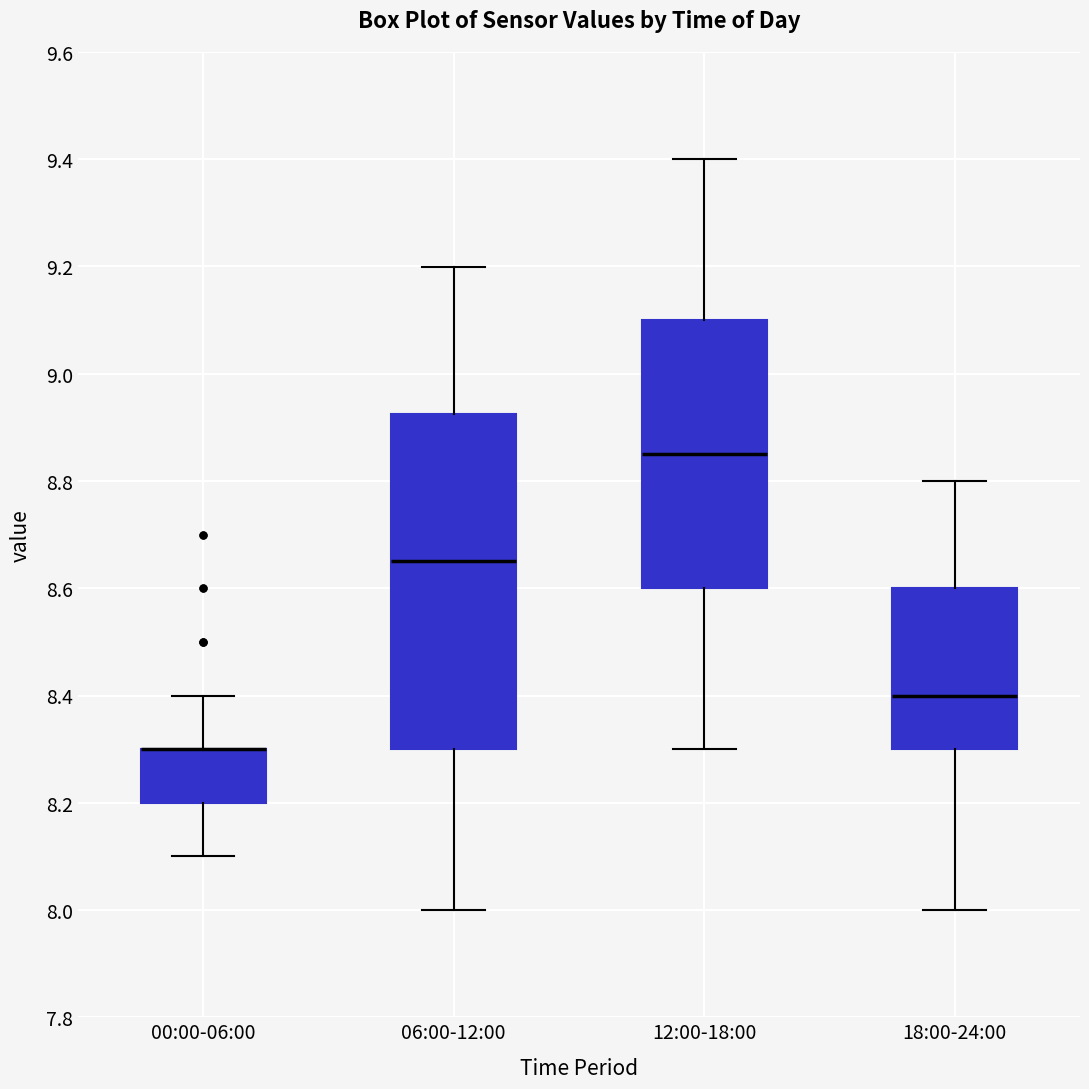

Reading left to right, read every box against the y-axis: the position of its median line, the range the box covers, and the ends of its whiskers. The values are not printed on the chart, so give them approximately, as read against the axis.

00:00-06:00: median 8.30 (drawn on the box's upper edge), box 8.20 to 8.30, whiskers 8.10 to 8.40
06:00-12:00: median 8.66, box 8.30 to 8.92, whiskers 8.00 to 9.20
12:00-18:00: median 8.86, box 8.60 to 9.10, whiskers 8.30 to 9.40
18:00-24:00: median 8.40, box 8.30 to 8.60, whiskers 8.00 to 8.80